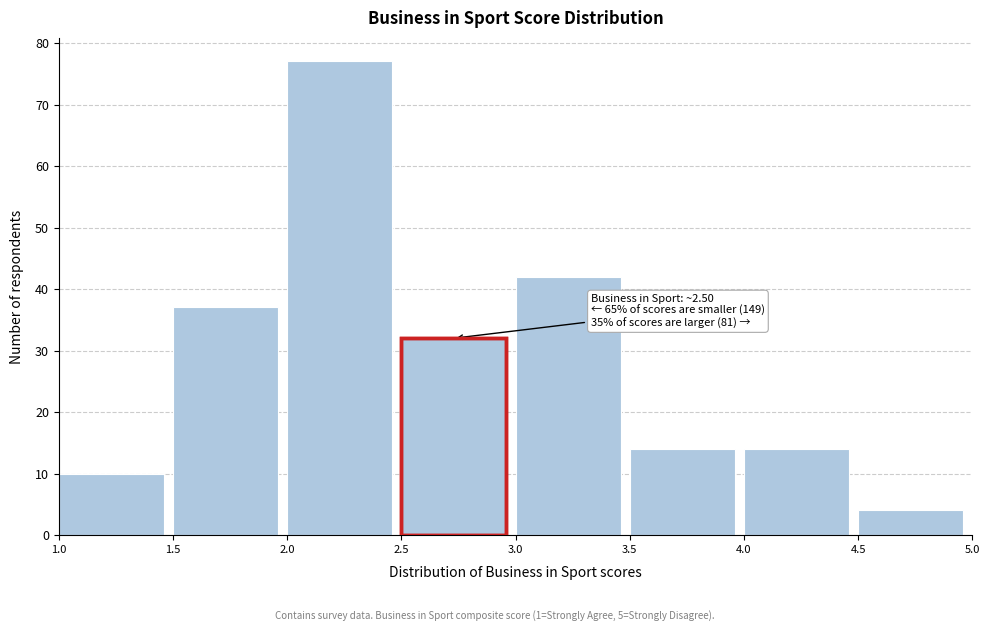

Over which range of the x-axis is the bar tallest?

2.0 to 2.5